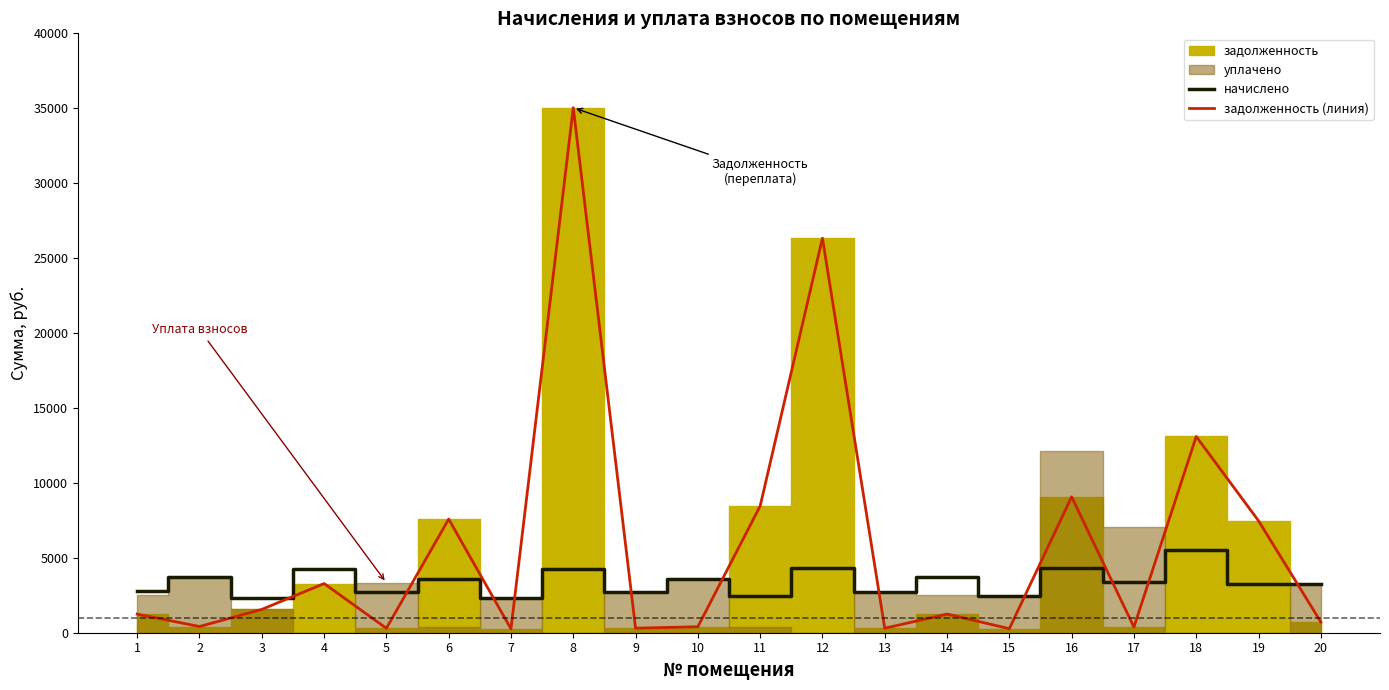

What is the value of the начислено point at the 6th from the left?

3600.0